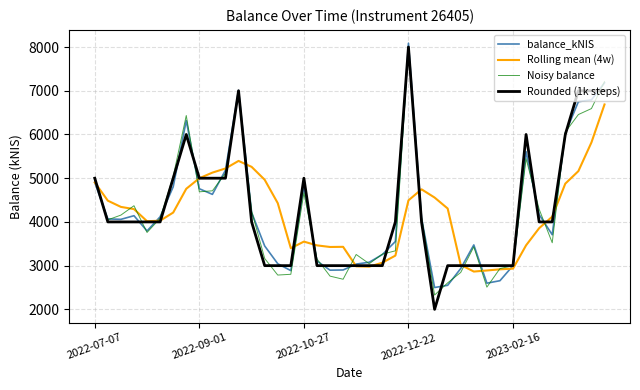

What is the highest value of the Noisy balance series?

8006.3